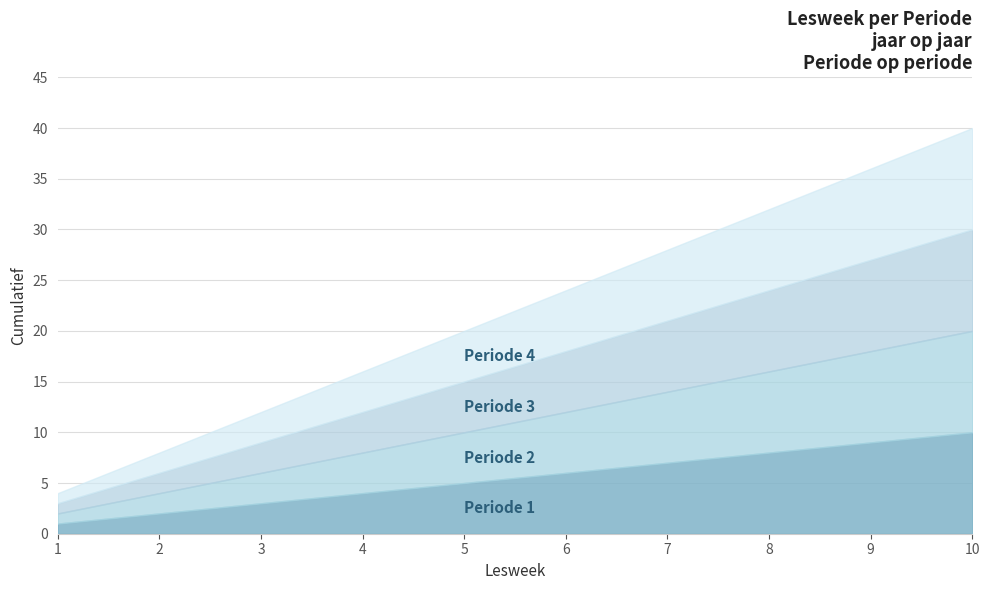

Reading left to right, what are all the values shown in this chart?

Periode 1: 1	2	3	4	5	6	7	8	9	10
Periode 2: 1	2	3	4	5	6	7	8	9	10
Periode 3: 1	2	3	4	5	6	7	8	9	10
Periode 4: 1	2	3	4	5	6	7	8	9	10